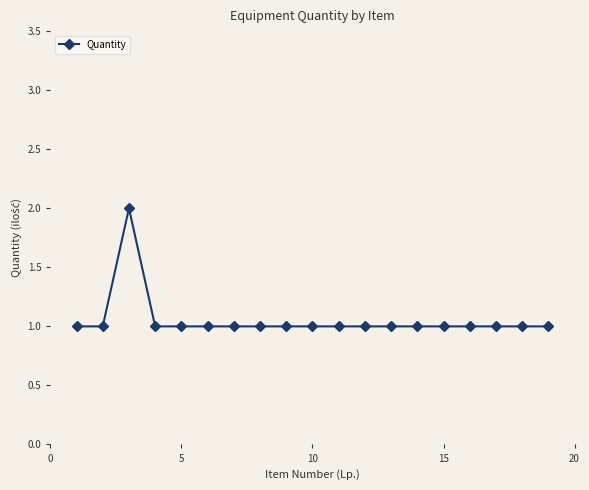

What is the maximum value shown in the chart?

2